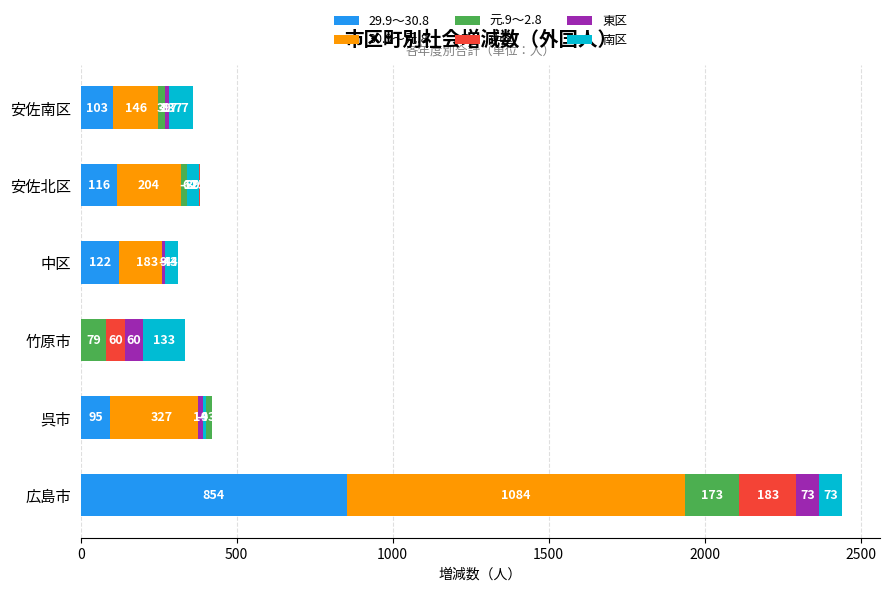

How many groups of bars are there?

6